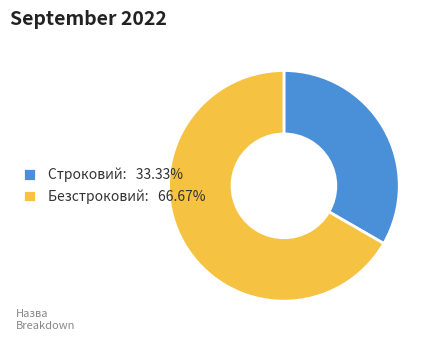

Count the number of slices in the pie.

2